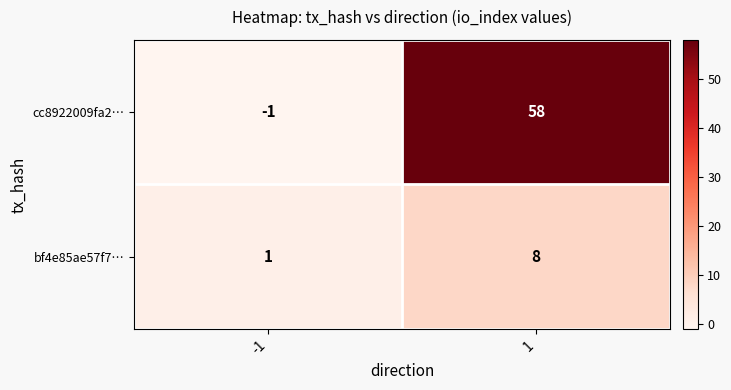

Which series has the widest spread of values?

cc8922009fa2…